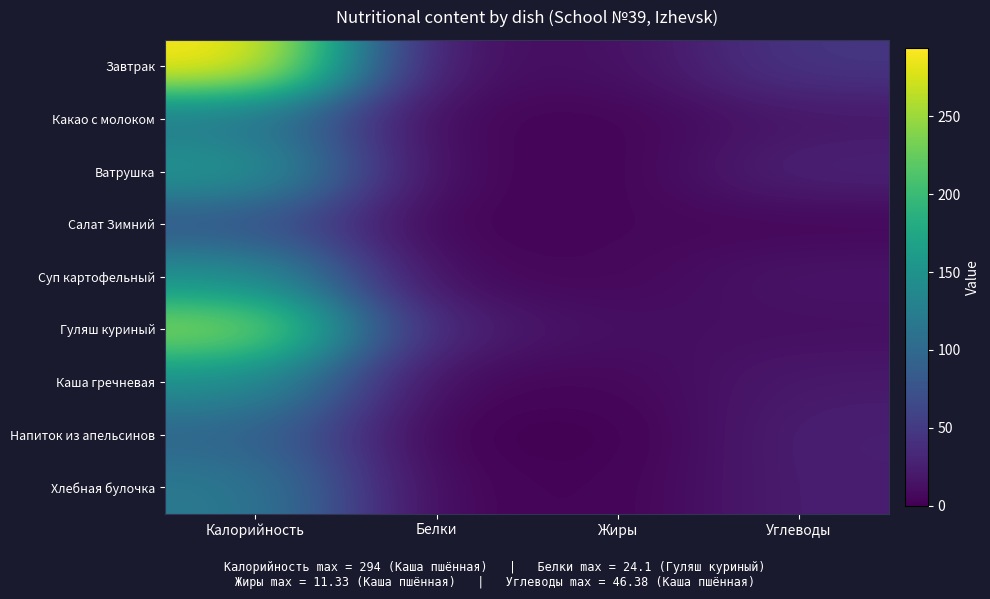

Reading left to right, list all the values displayed in this chart.

Завтрак: Калорийность=294.0	Белки=9.0	Жиры=11.3	Углеводы=46.4
Какао с молоком: Калорийность=118.6	Белки=4.1	Жиры=3.5	Углеводы=17.6
Ватрушка: Калорийность=156.0	Белки=4.7	Жиры=2.3	Углеводы=28.6
Салат Зимний: Калорийность=78.6	Белки=1.6	Жиры=6.0	Углеводы=4.5
Суп картофельный: Калорийность=148.2	Белки=5.5	Жиры=5.3	Углеводы=16.5
Гуляш куриный: Калорийность=245.0	Белки=24.1	Жиры=11.3	Углеводы=11.2
Каша гречневая: Калорийность=146.0	Белки=4.6	Жиры=5.0	Углеводы=20.5
Напиток из апельсинов: Калорийность=96.0	Белки=0.1	Жиры=0.0	Углеводы=25.2
Хлебная булочка: Калорийность=120.7	Белки=3.5	Жиры=2.3	Углеводы=24.0